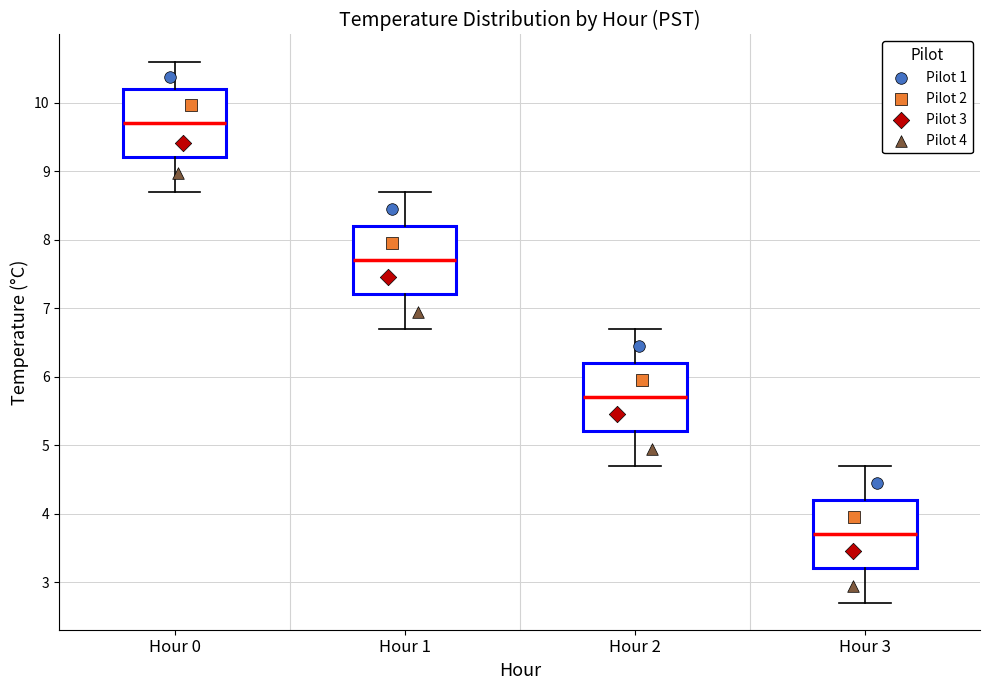

Reading left to right, read every box against the y-axis: the position of its median line, the range the box covers, and the ends of its whiskers. The values are not printed on the chart, so give them approximately, as read against the axis.

Hour 0: median 9.7, box 9.2 to 10.2, whiskers 8.7 to 10.6
Hour 1: median 7.7, box 7.2 to 8.2, whiskers 6.7 to 8.7
Hour 2: median 5.7, box 5.2 to 6.2, whiskers 4.7 to 6.7
Hour 3: median 3.7, box 3.2 to 4.2, whiskers 2.7 to 4.7